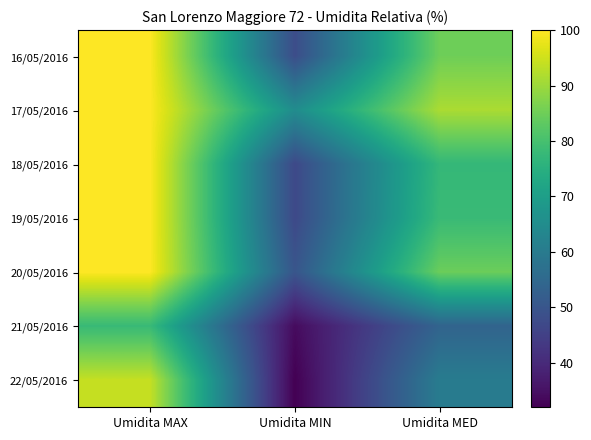

Reading left to right, list all the values displayed in this chart.

16/05/2016: Umidita MAX=100.0	Umidita MIN=48.0	Umidita MED=85.1
17/05/2016: Umidita MAX=100.0	Umidita MIN=65.0	Umidita MED=91.4
18/05/2016: Umidita MAX=100.0	Umidita MIN=47.0	Umidita MED=77.3
19/05/2016: Umidita MAX=100.0	Umidita MIN=47.0	Umidita MED=78.1
20/05/2016: Umidita MAX=100.0	Umidita MIN=50.0	Umidita MED=84.7
21/05/2016: Umidita MAX=78.0	Umidita MIN=34.0	Umidita MED=53.8
22/05/2016: Umidita MAX=94.0	Umidita MIN=32.0	Umidita MED=60.3